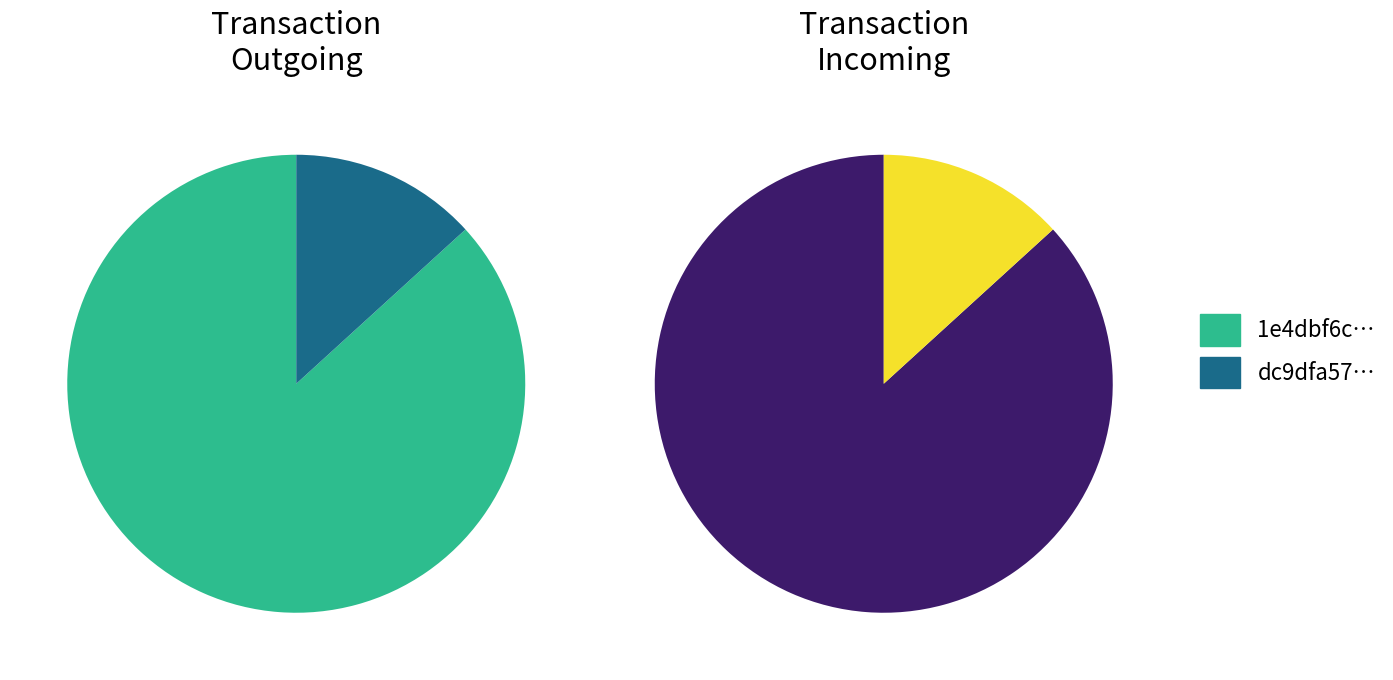

How many slices are in this pie chart?

2